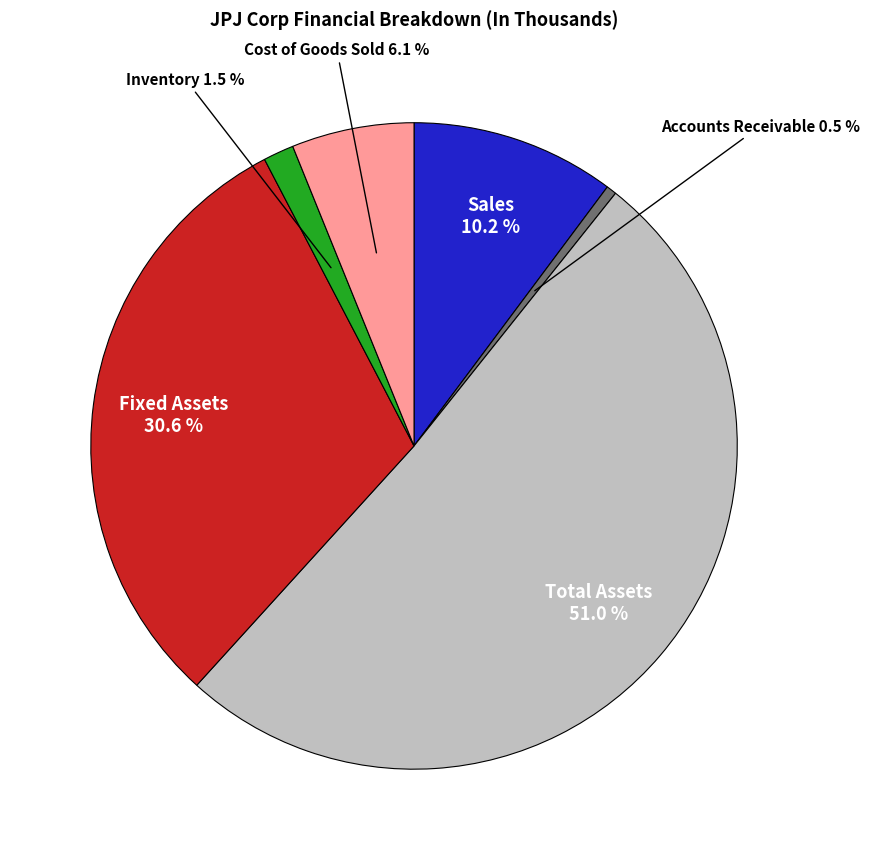

What is the smallest slice in the pie chart?

Accounts Receivable